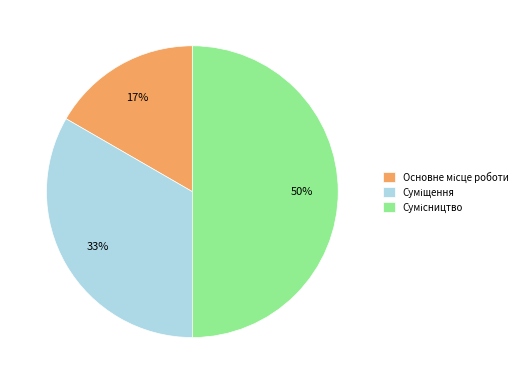

To the nearest percent, what is the average slice percentage?

33%